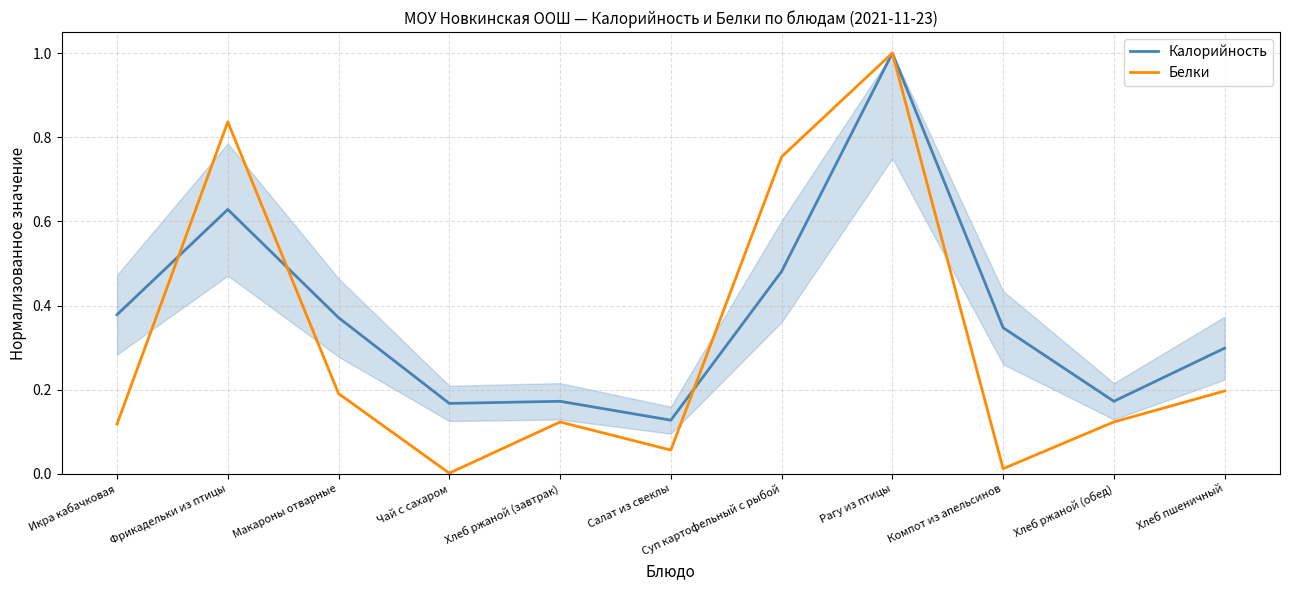

What position from the left is Компот из апельсинов?

9